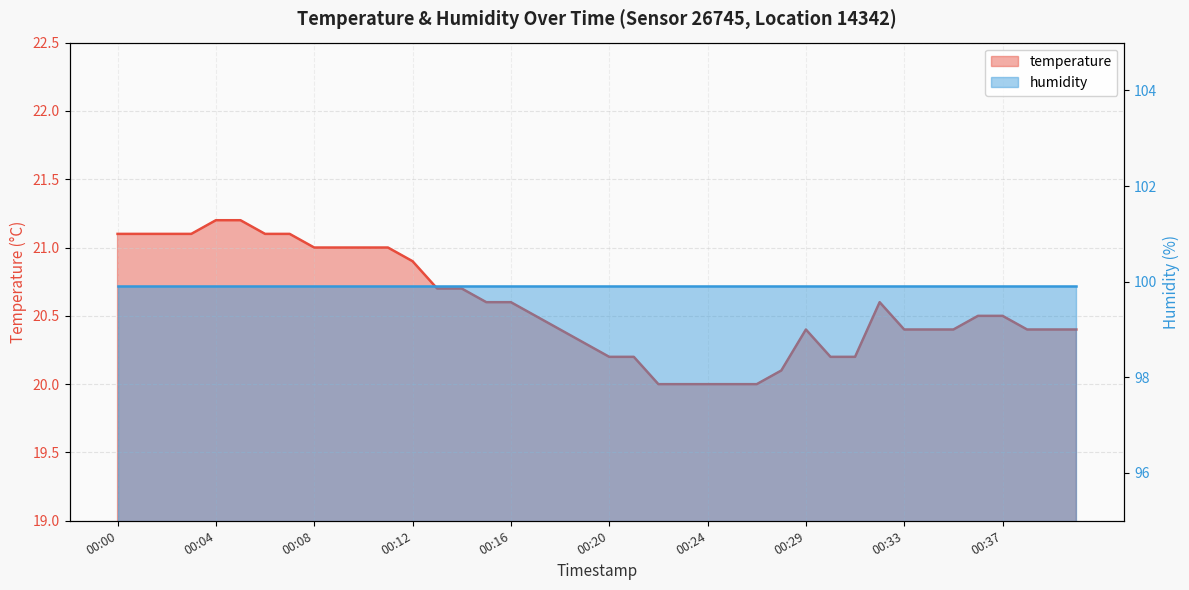

What is the sum of the values at 00:13 and 00:40?

41.1